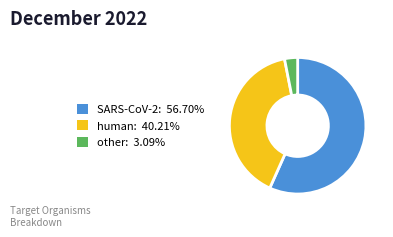

Count the number of slices in the pie.

3